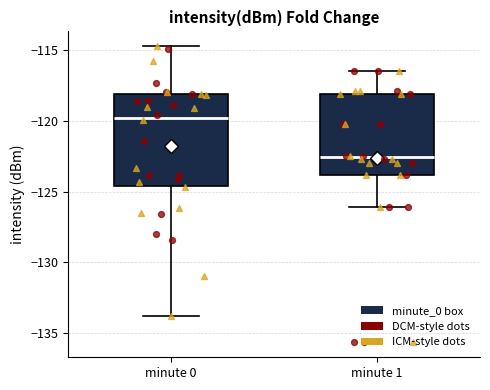

Comparing the boxes themselves (not the whiskers), which one is the tallest?

minute 0